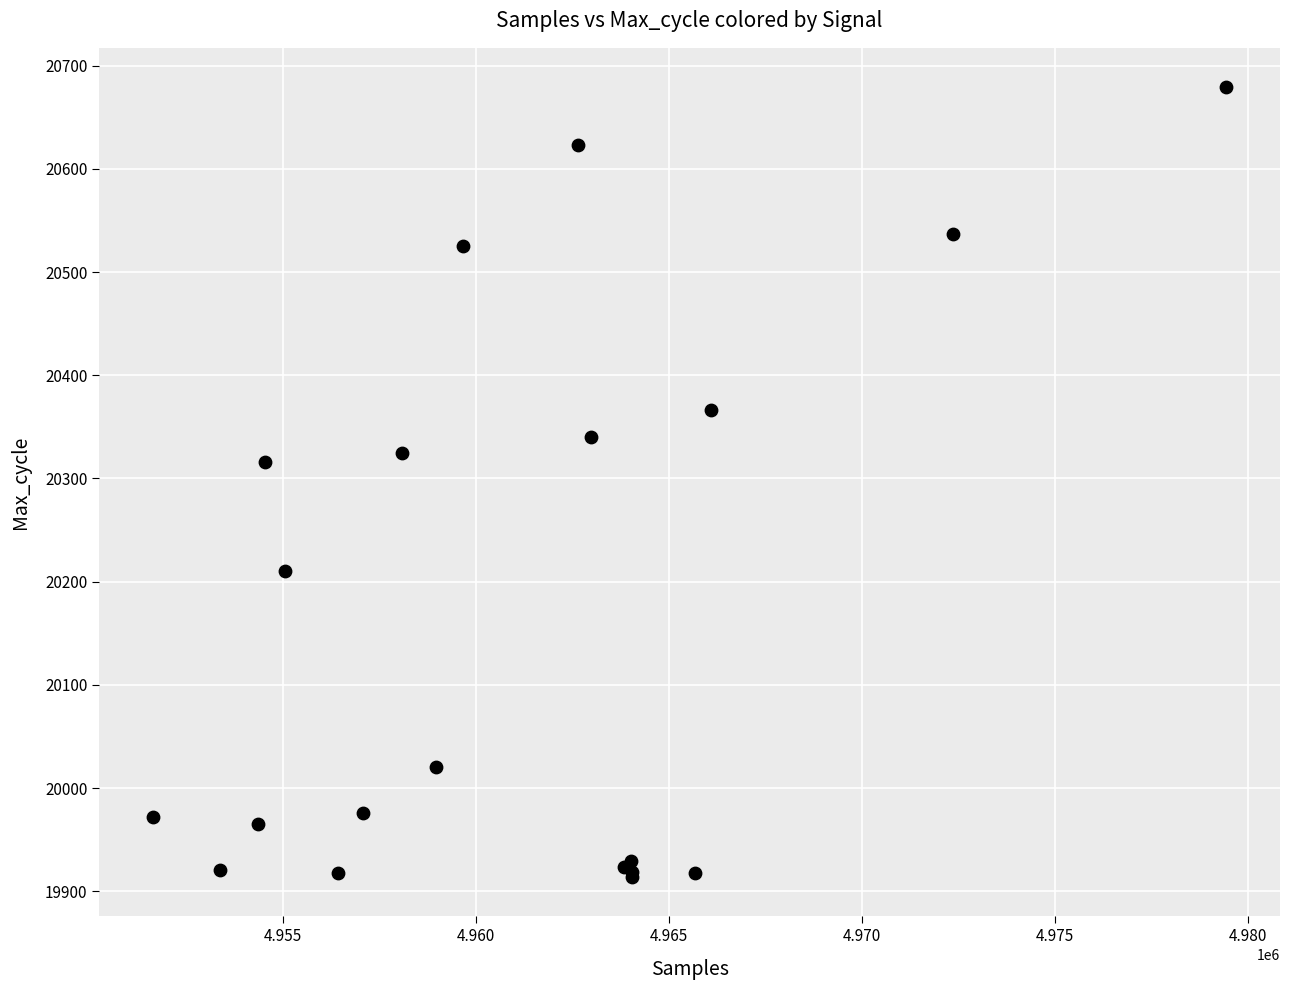

What Y value in the scatter plot is closest to 20296?

20316